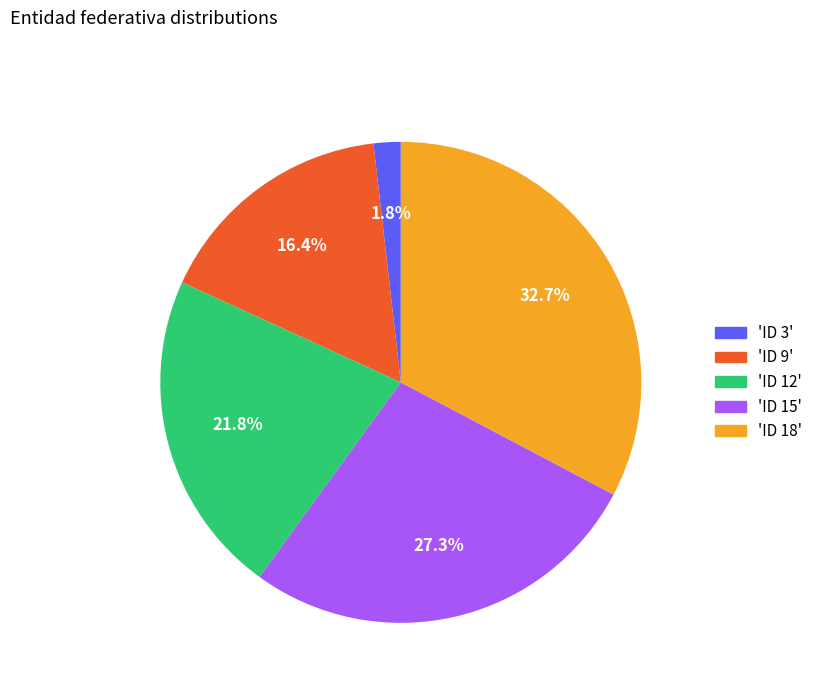

What is the smallest slice in the pie chart?

'ID 3'